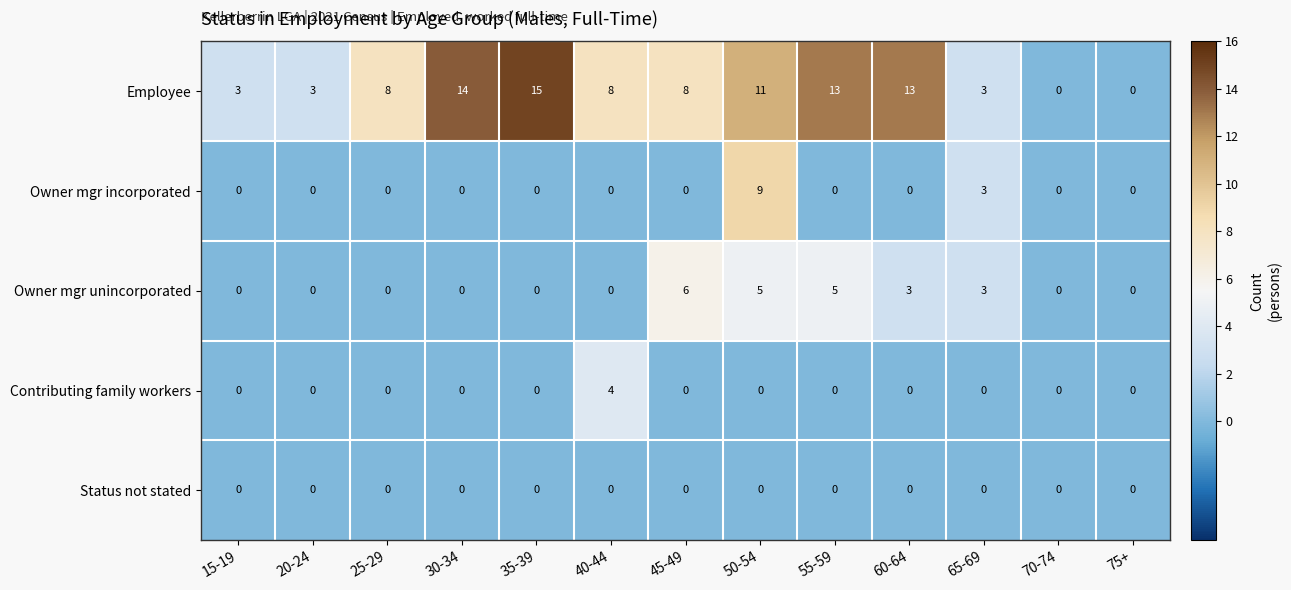

How many series are shown in this chart?

5